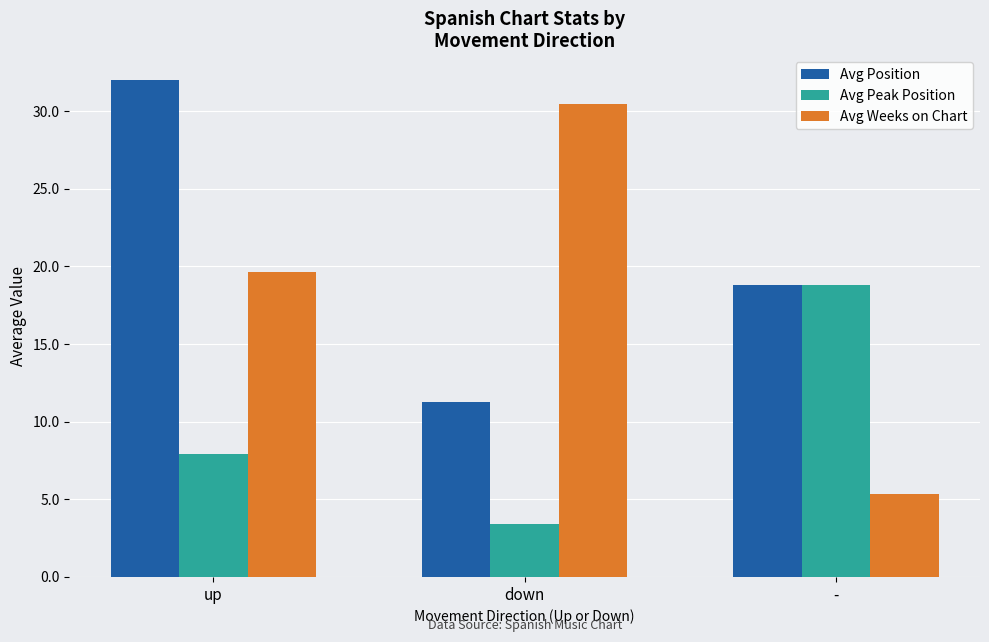

How many data points in Avg Position are above 18?

2